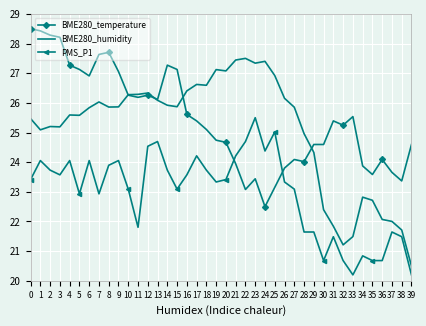

True or false: BME280_humidity and PMS_P1 cross at least once.

False